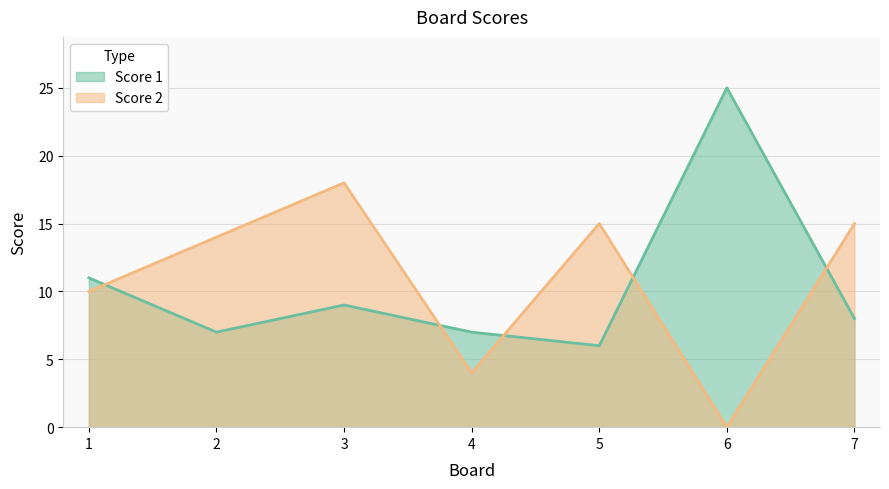

Reading left to right, extract all data points from this chart.

Score 1: 1=11	2=7	3=9	4=7	5=6	6=25	7=8
Score 2: 1=10	2=14	3=18	4=4	5=15	6=0	7=15